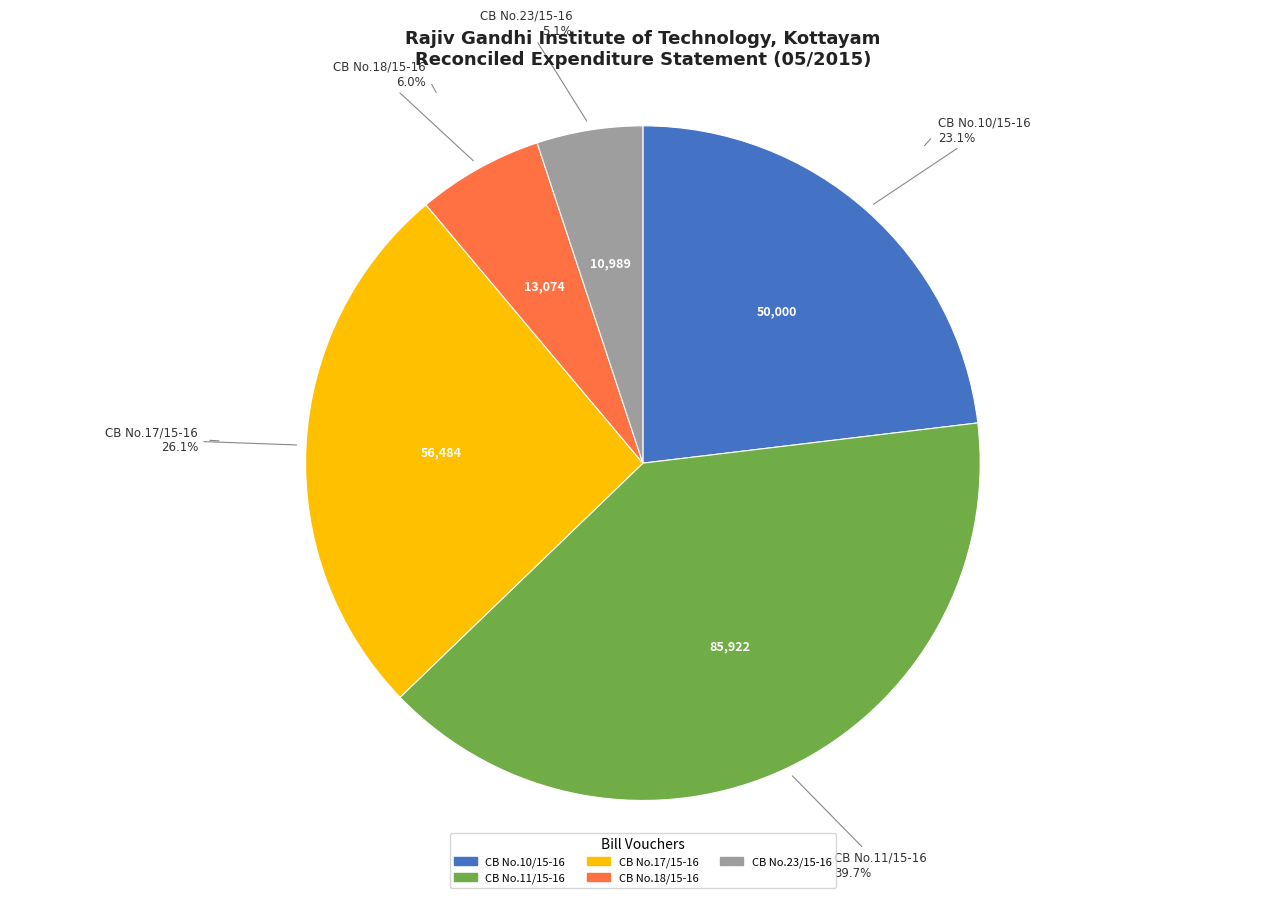

Rank the categories by value from lowest to highest.

CB No.23/15-16, CB No.18/15-16, CB No.10/15-16, CB No.17/15-16, CB No.11/15-16